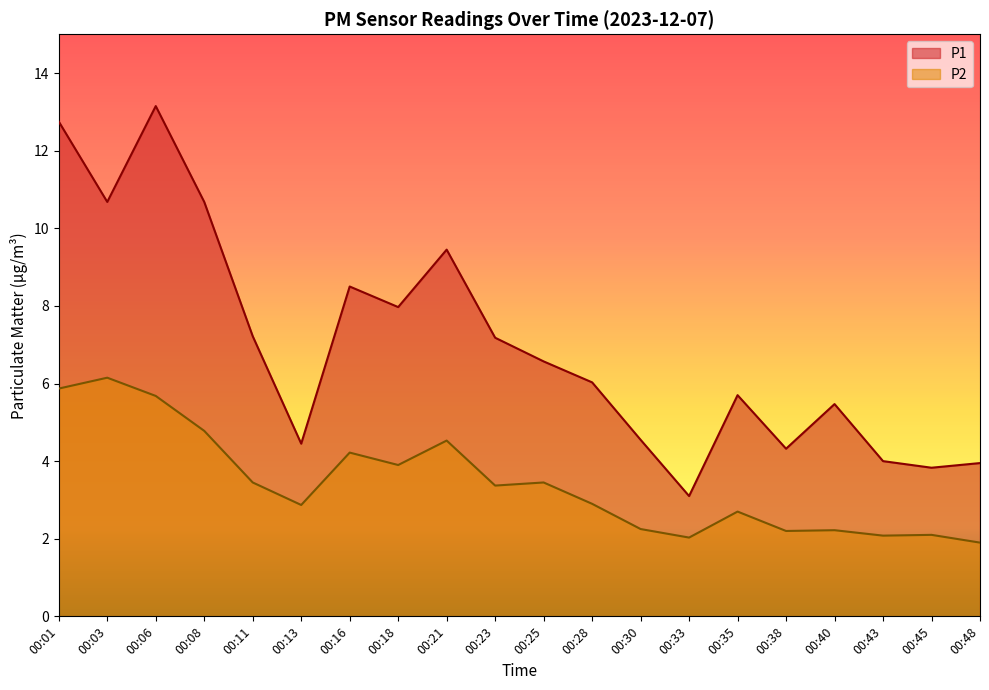

Rank the series by their maximum value, from lowest to highest.

P2, P1